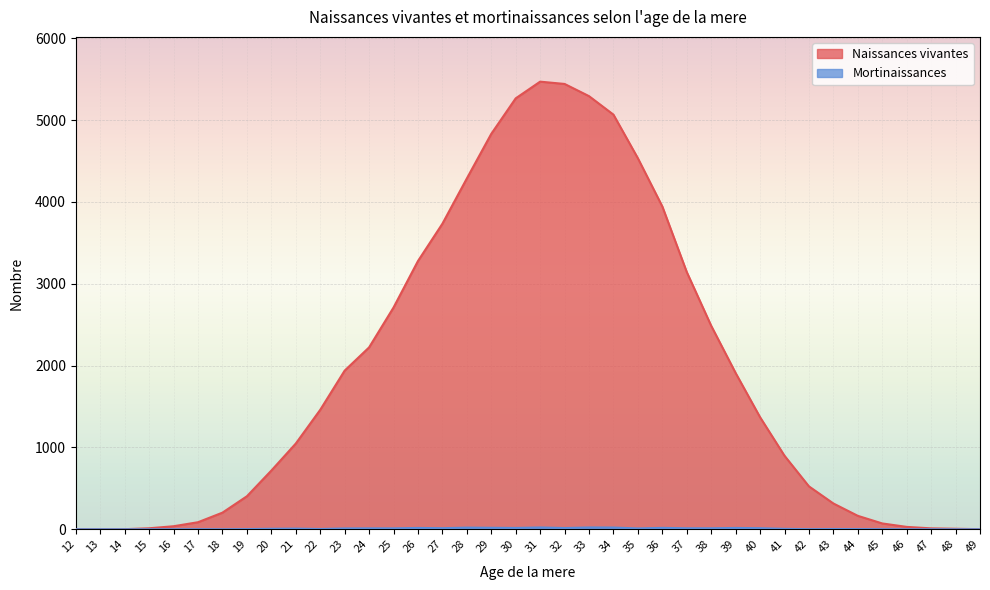

Where does the Naissances vivantes series first go above 1369?

22